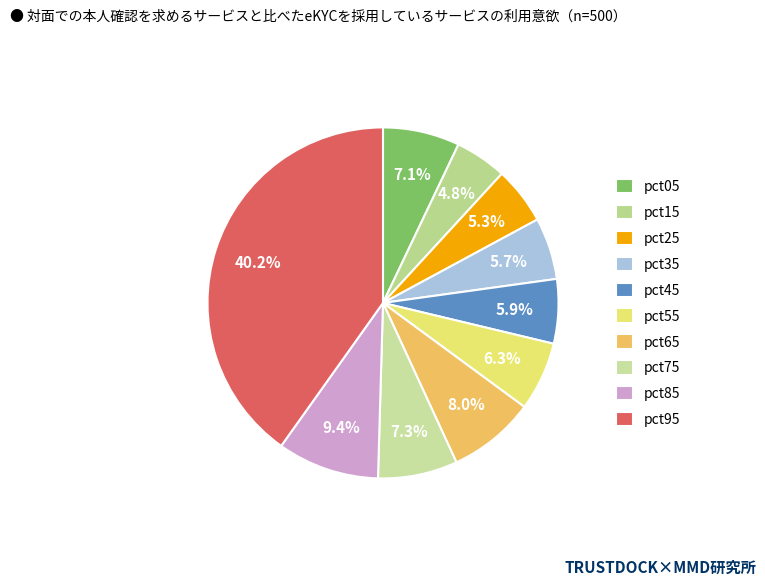

Which slice is the smallest?

pct15